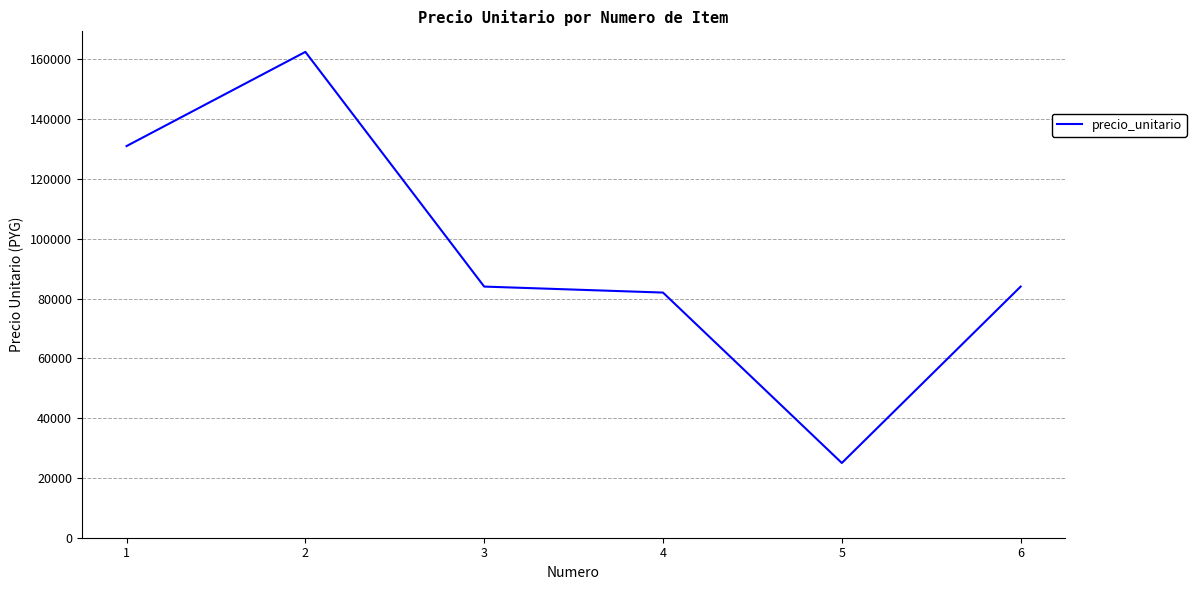

What is the sum of the values at 1 and 4?

213000